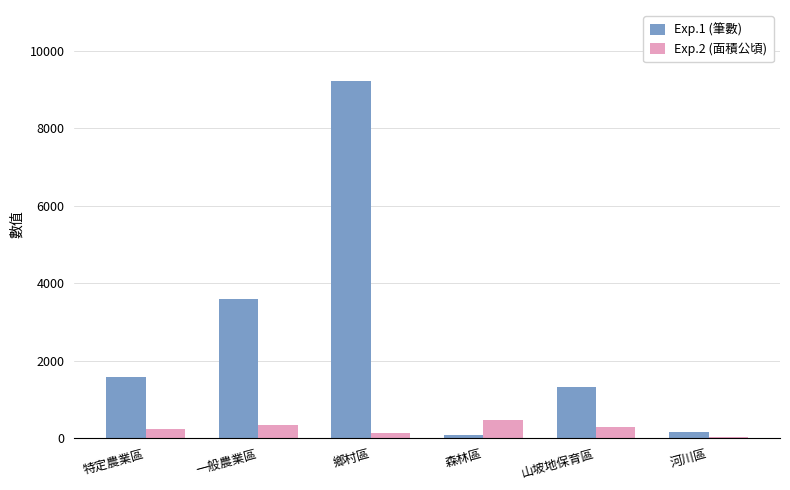

What is the difference between the Exp.1 (筆數) values at 鄉村區 and 河川區?

9041.0